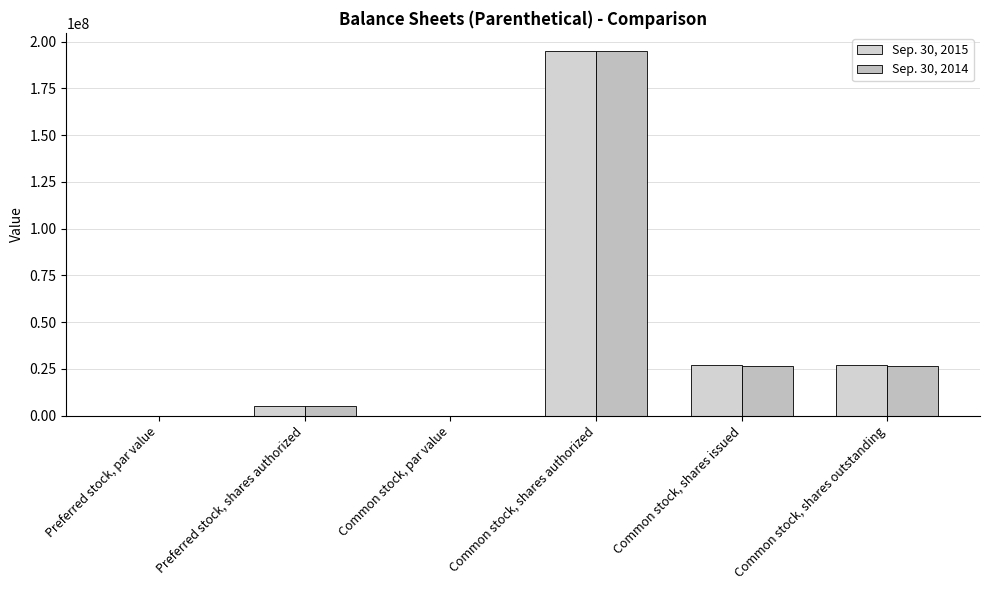

How many groups of bars are there?

6